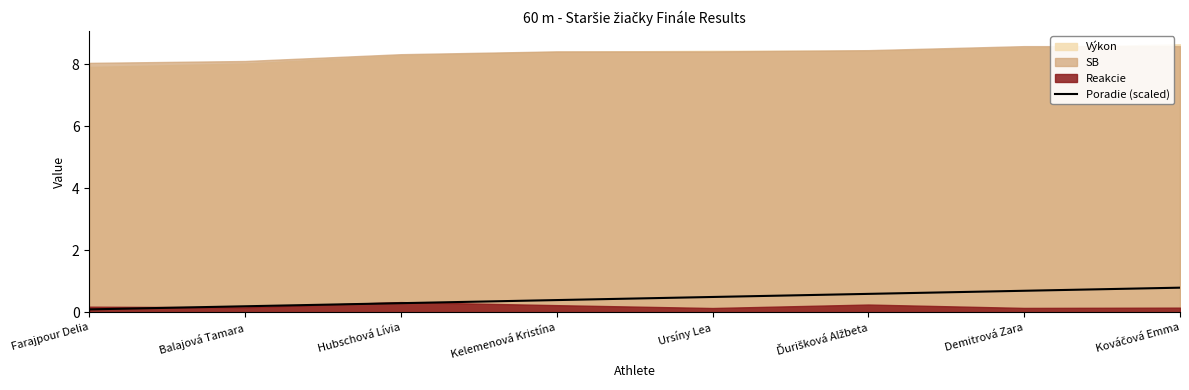

What is the maximum value for Poradie (scaled)?

0.8